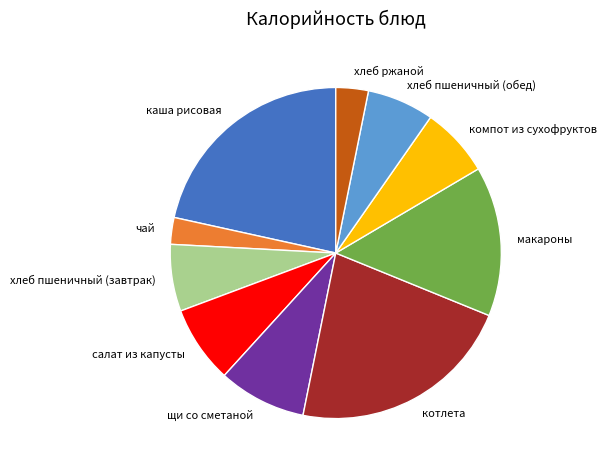

Is there a majority slice in this chart?

No